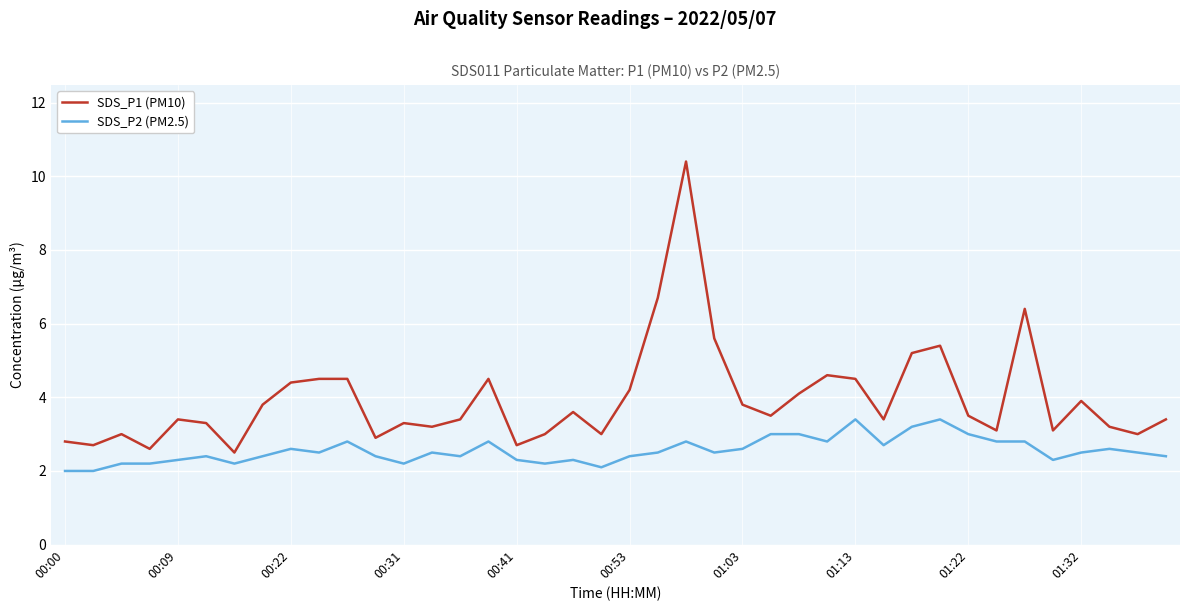

True or false: SDS_P2 (PM2.5) and SDS_P1 (PM10) cross at least once.

False